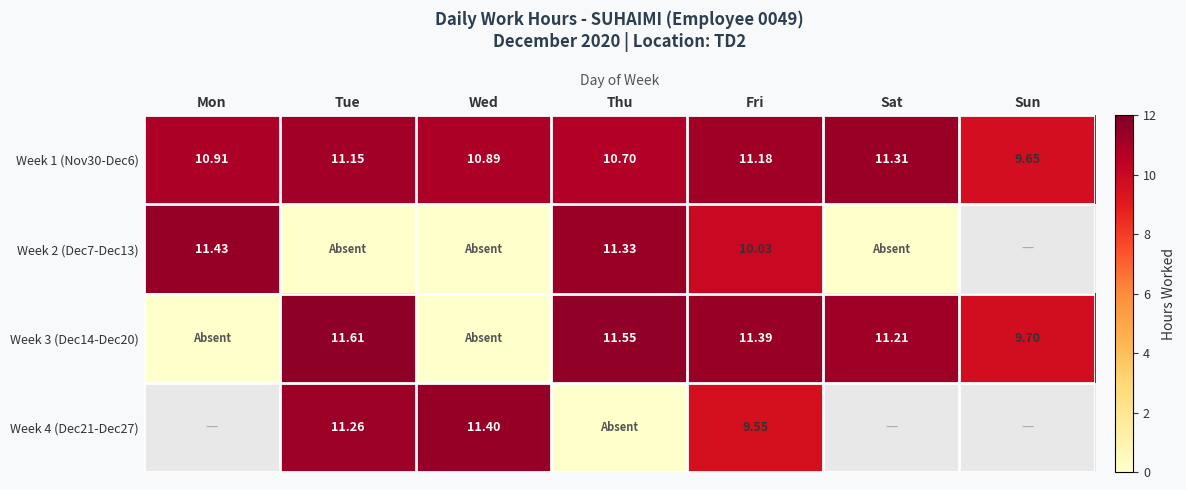

Where is Week 1 (Nov30-Dec6) nearest to the value 10?

Sun